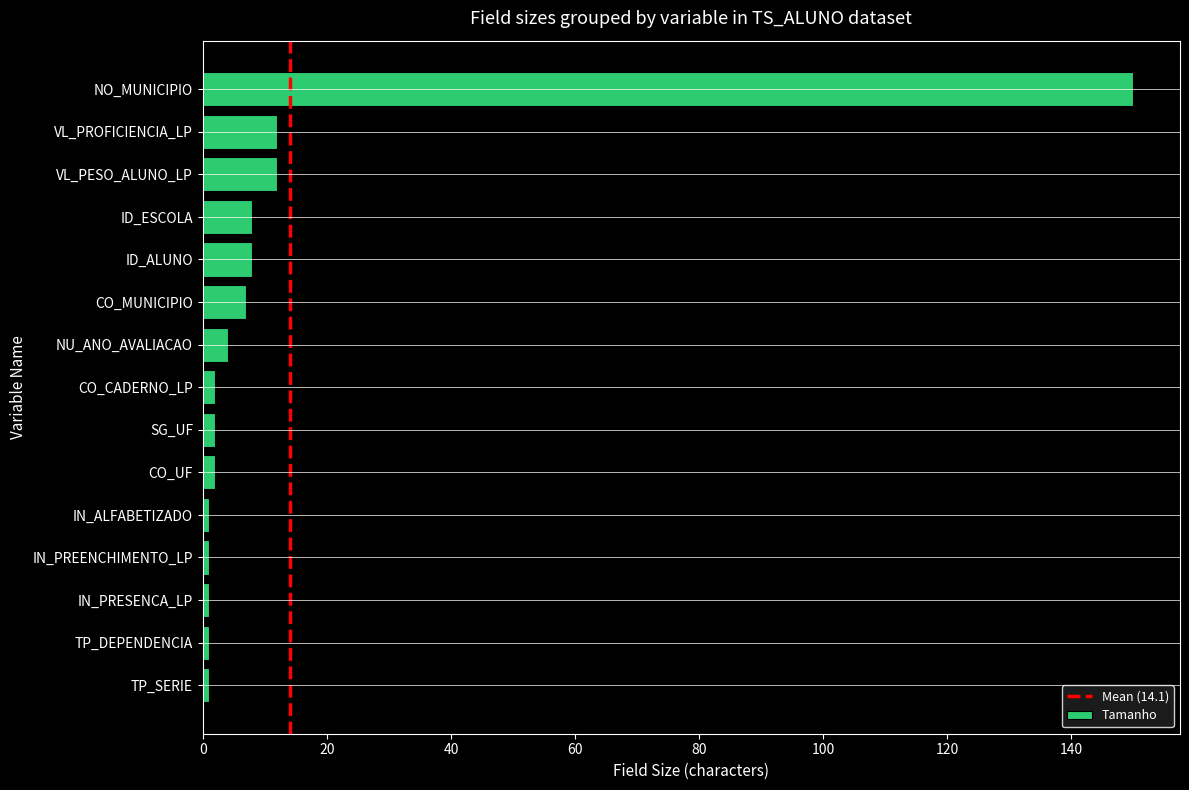

What is the difference between the values at ID_ALUNO and TP_DEPENDENCIA?

7